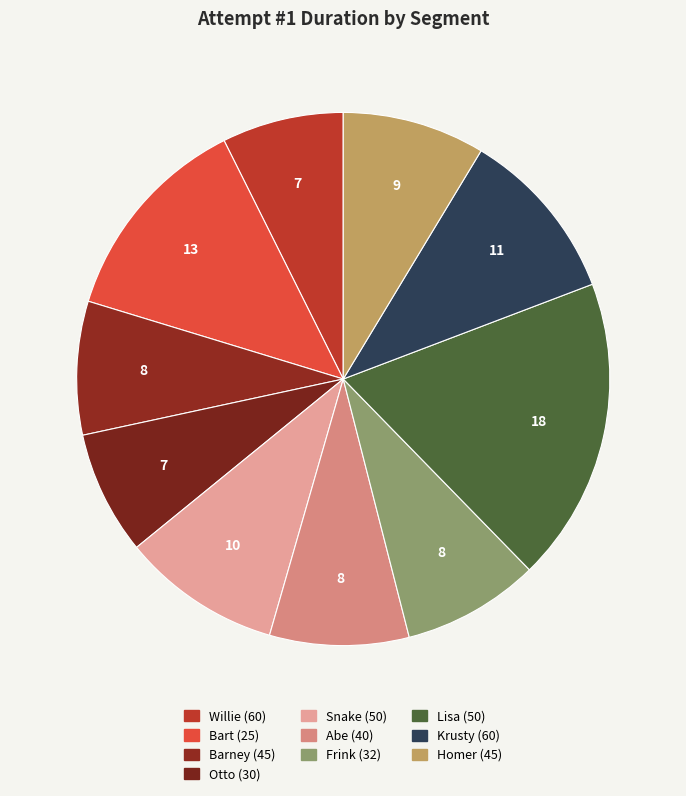

How many slices are in this pie chart?

10